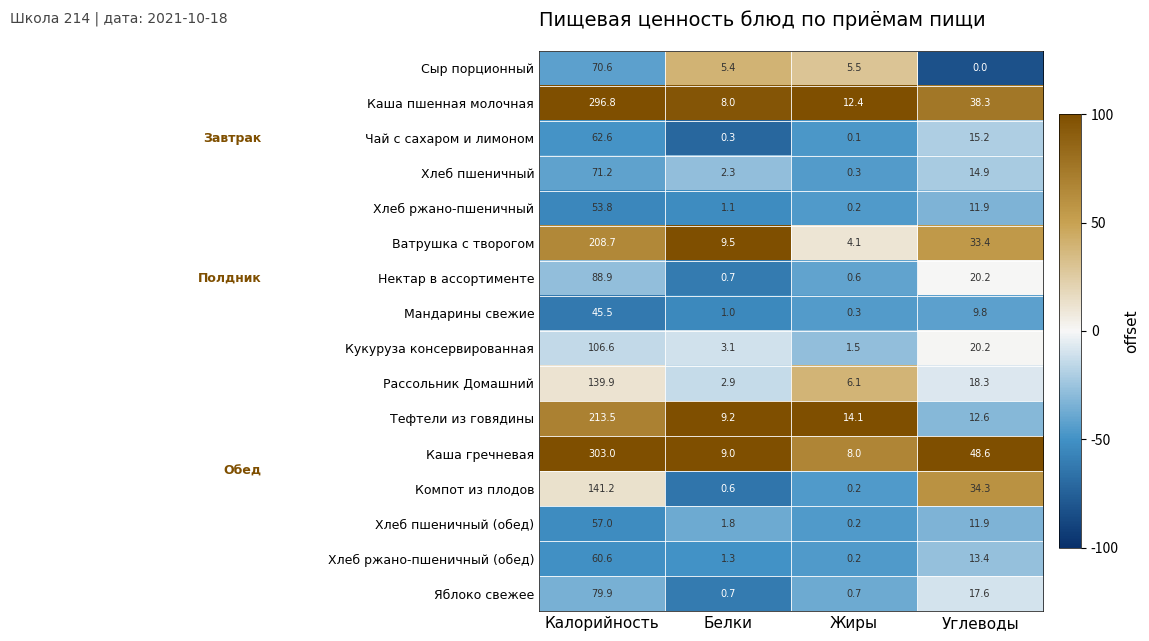

Rank the series by their maximum value, from lowest to highest.

Мандарины свежие, Хлеб ржано-пшеничный, Хлеб пшеничный (обед), Хлеб ржано-пшеничный (обед), Чай с сахаром и лимоном, Сыр порционный, Хлеб пшеничный, Яблоко свежее, Нектар в ассортименте, Кукуруза консервированная, Рассольник Домашний, Компот из плодов, Ватрушка с творогом, Тефтели из говядины, Каша пшенная молочная, Каша гречневая